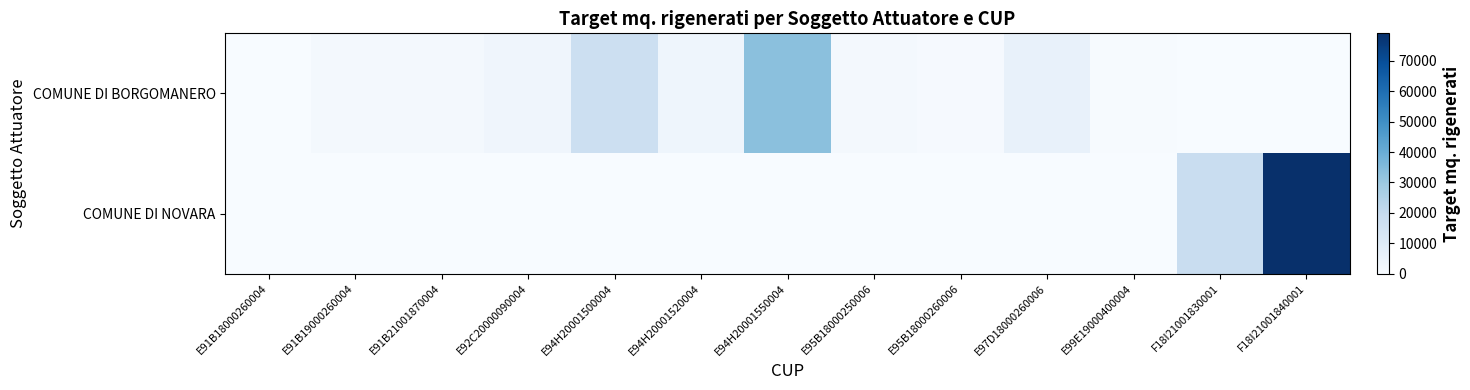

Between F18I21001830001 and E94H20001520004, which is larger?

E94H20001520004